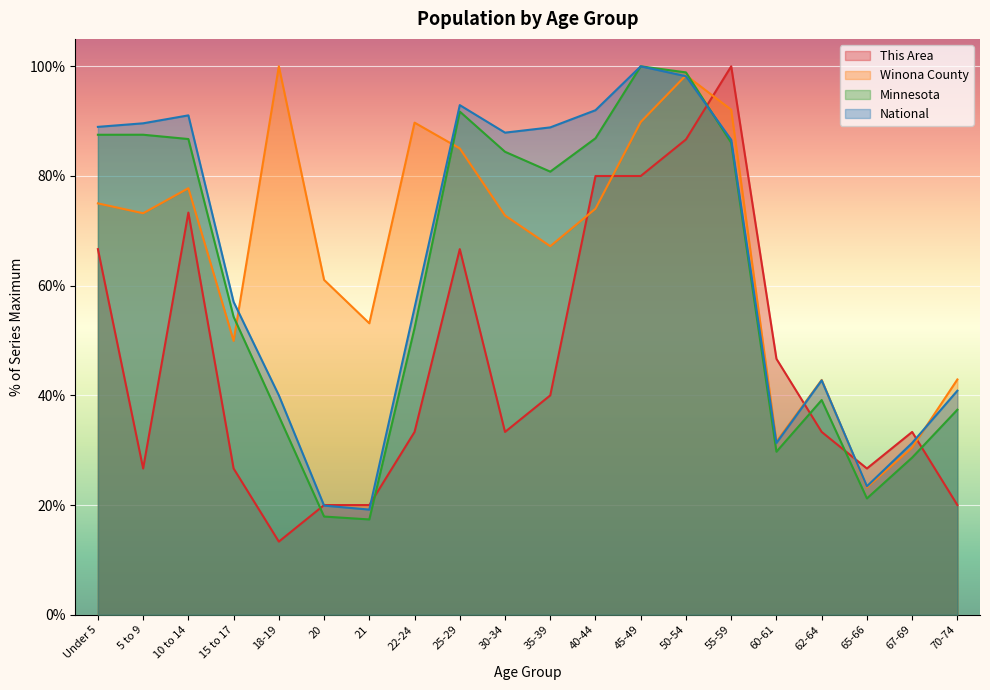

What is the greatest value displayed?

100.0